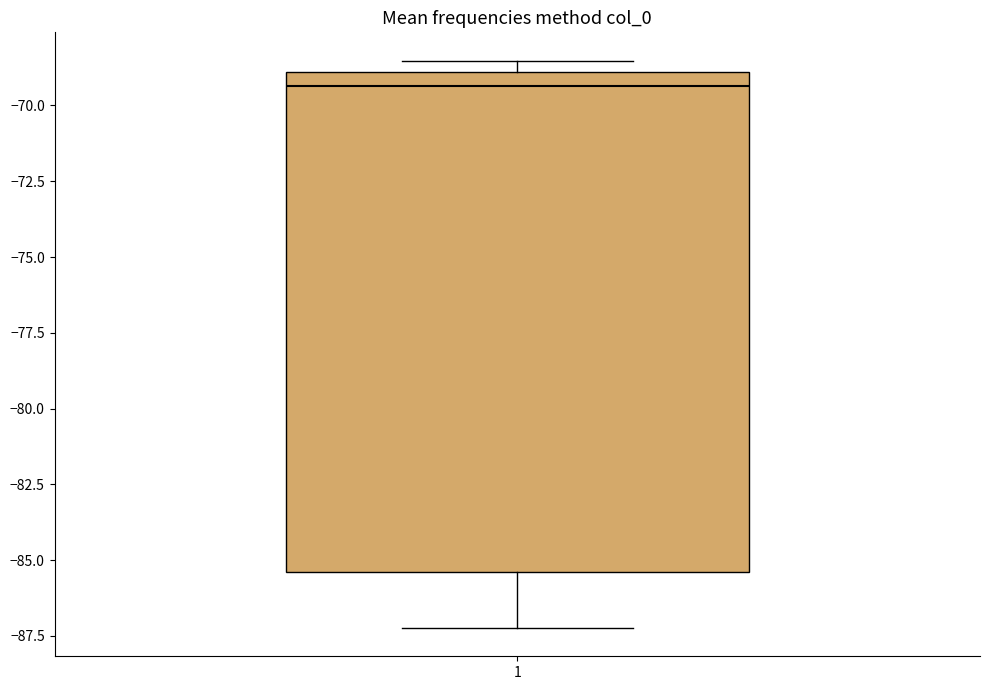

Read this box plot against the y-axis: the position of the median line, the range covered by the box, and the ends of both whiskers. The values are not printed on the chart, so give them approximately, as read against the axis.

median -69.5, box -85.5 to -69.0, whiskers -87.0 to -68.5